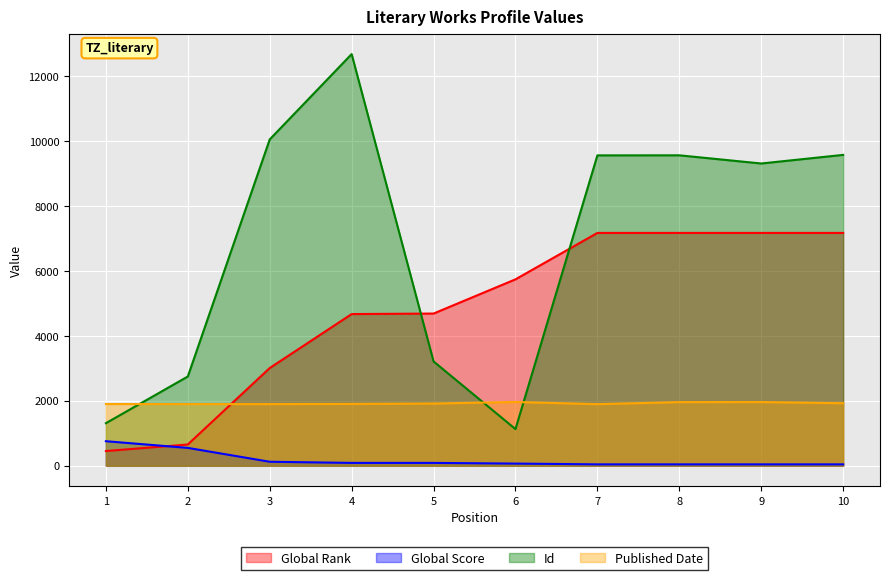

What is the total value across all series at 3?

15096